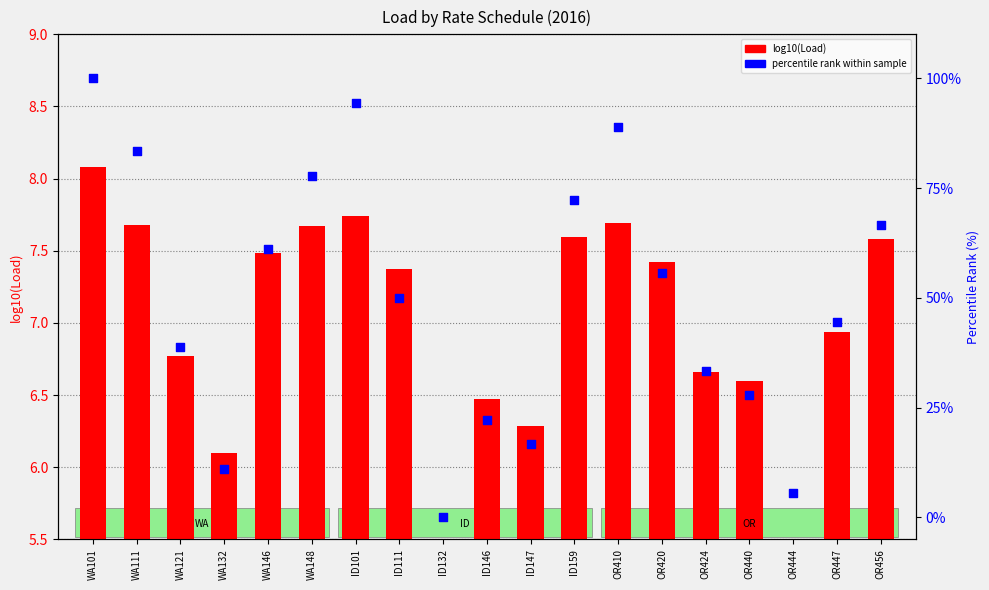

At how many categories does at least one series exceed 1?

19